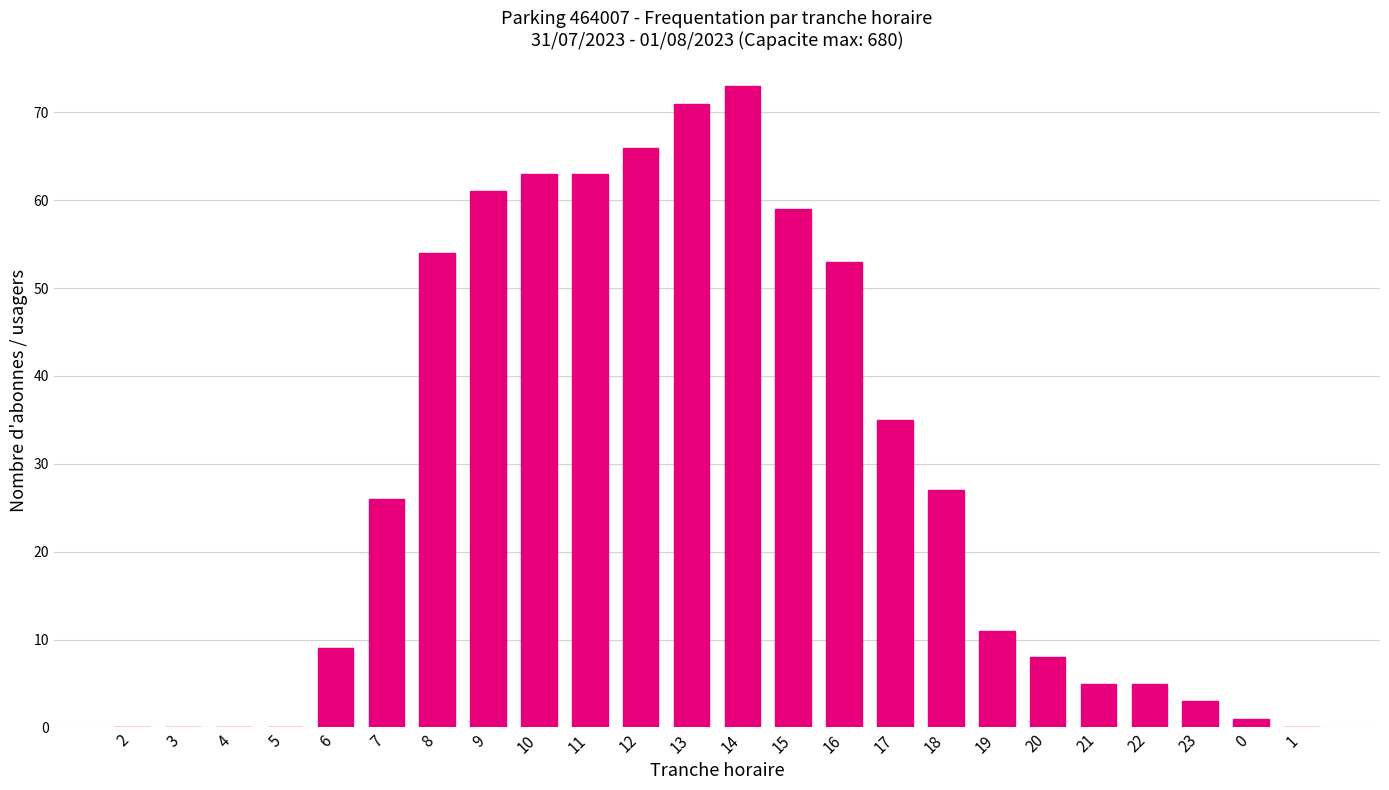

How many categories are shown in the chart?

24